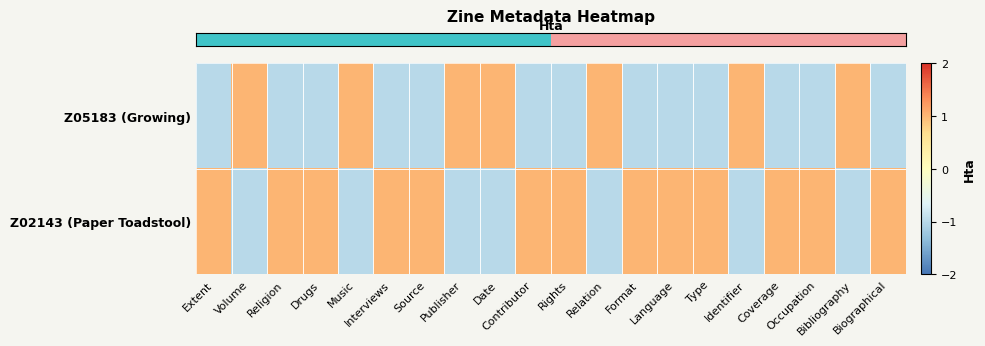

Which label corresponds to the largest value in the chart?

Volume